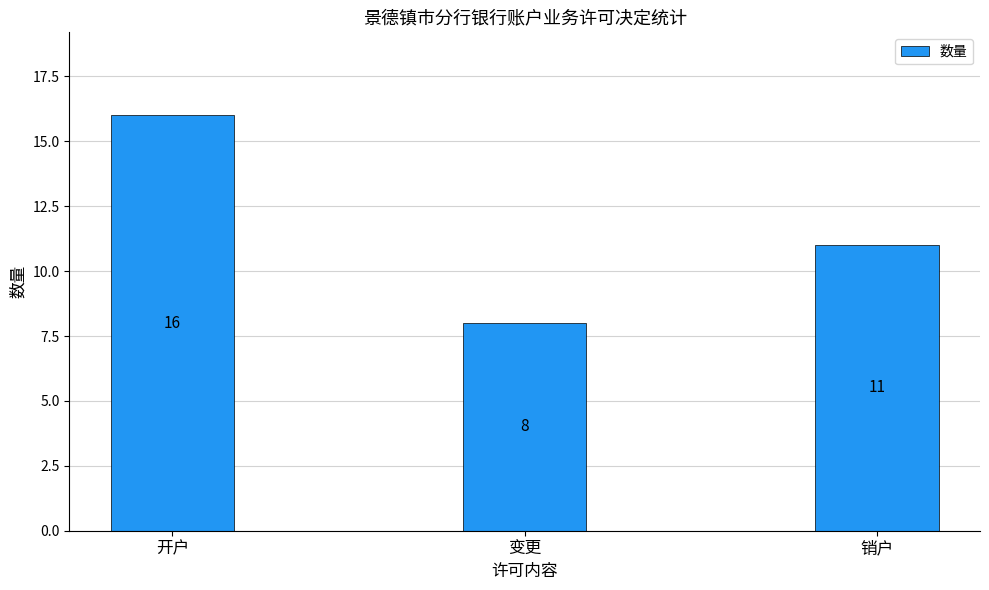

Count the number of categories in the chart.

3